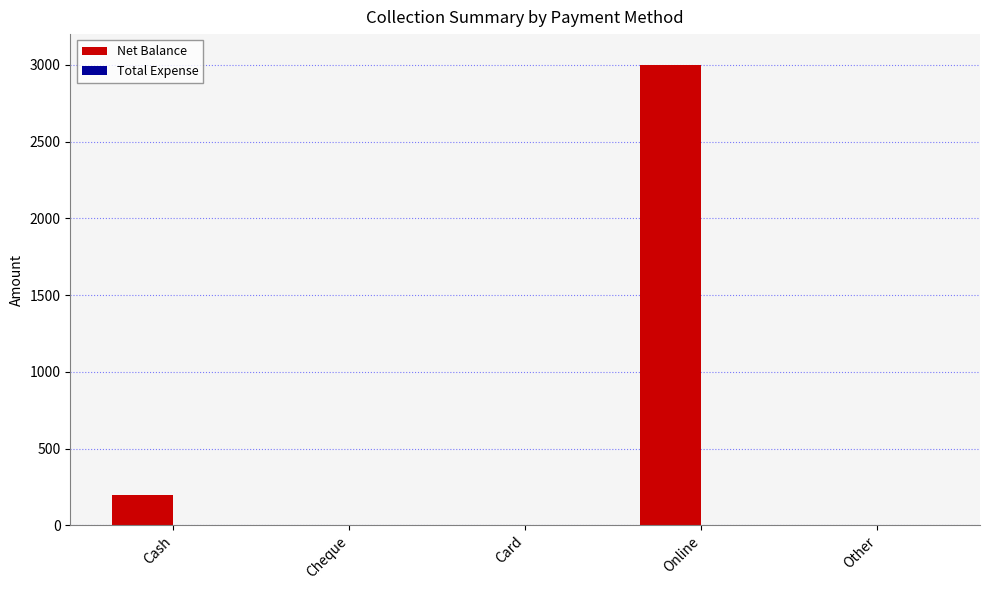

True or false: the data shows 0 at Card.

True